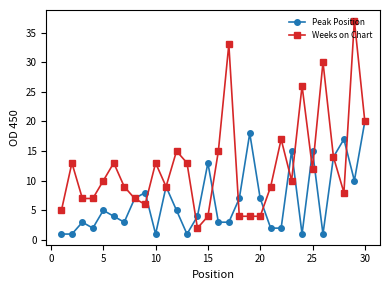

List the series in order of their peak value, lowest first.

Peak Position, Weeks on Chart